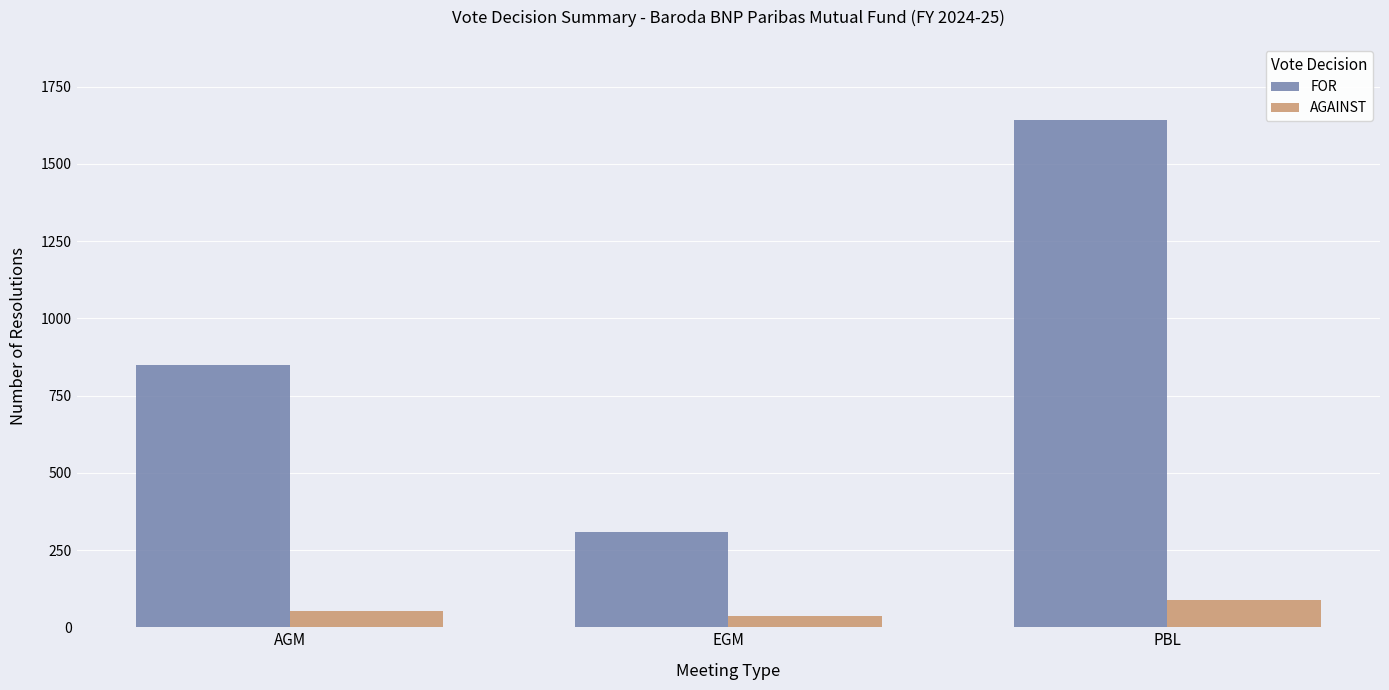

What is the difference between the second highest and minimum values in the FOR series?

540